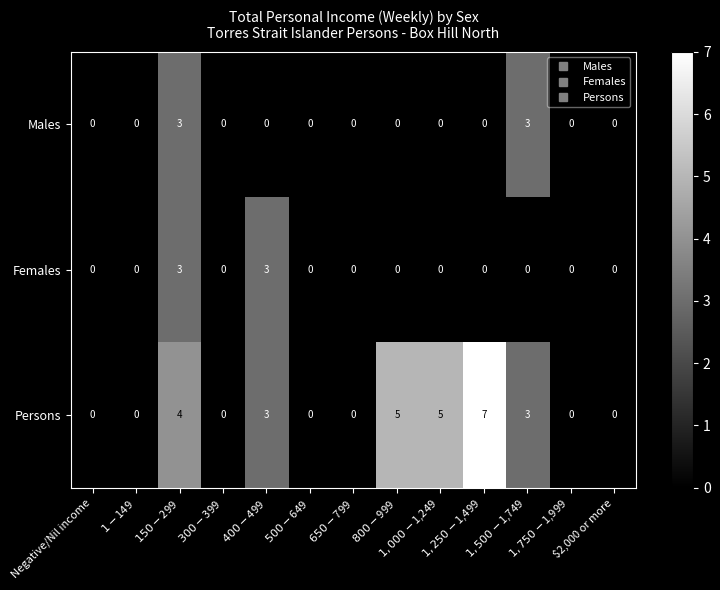

What is the greatest value displayed?

7